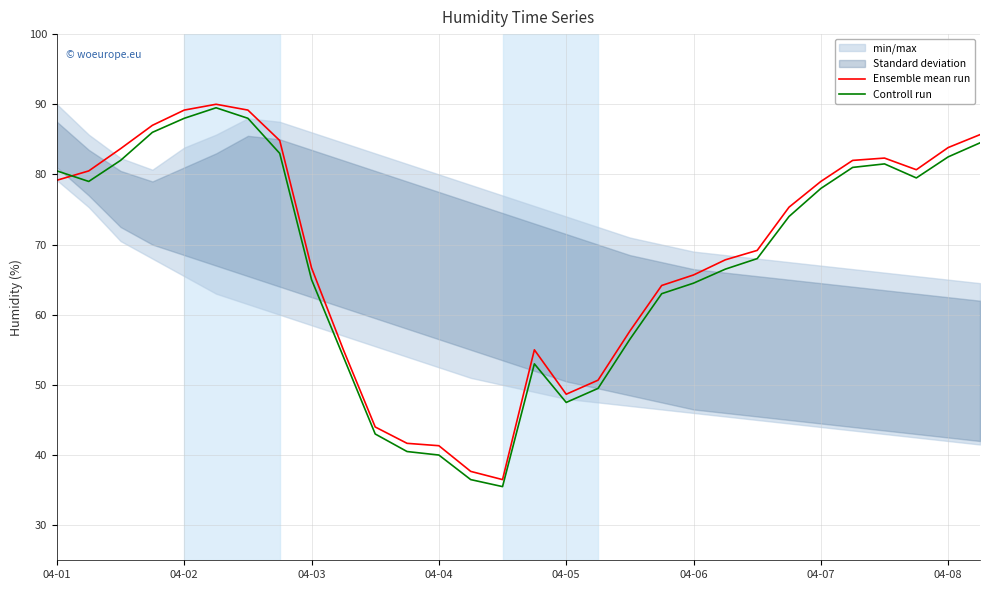

What is the approximate value of Ensemble mean run at 04-03?

66.7